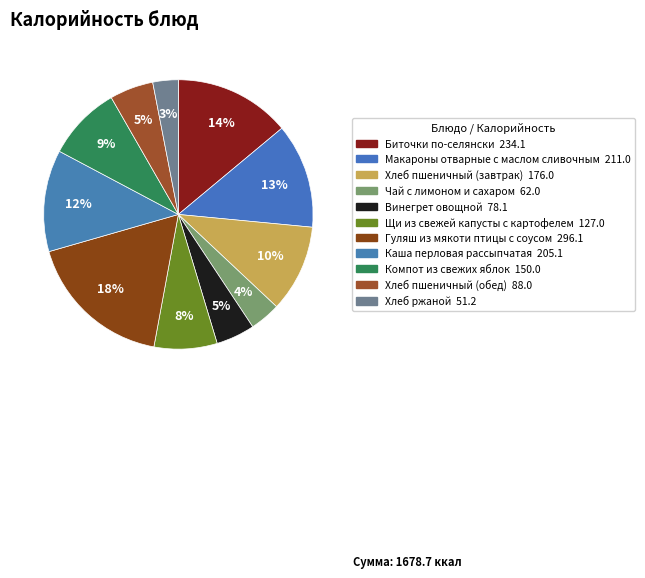

Does Чай с лимоном и сахаром account for over 50% of the chart?

No